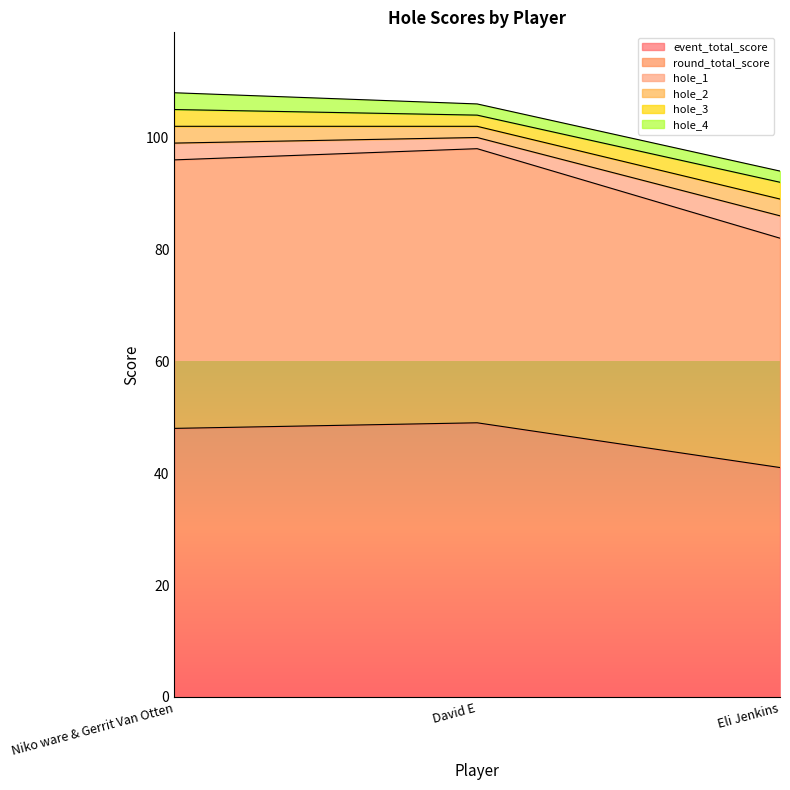

How many hole_2 values are between 2 and 3?

3